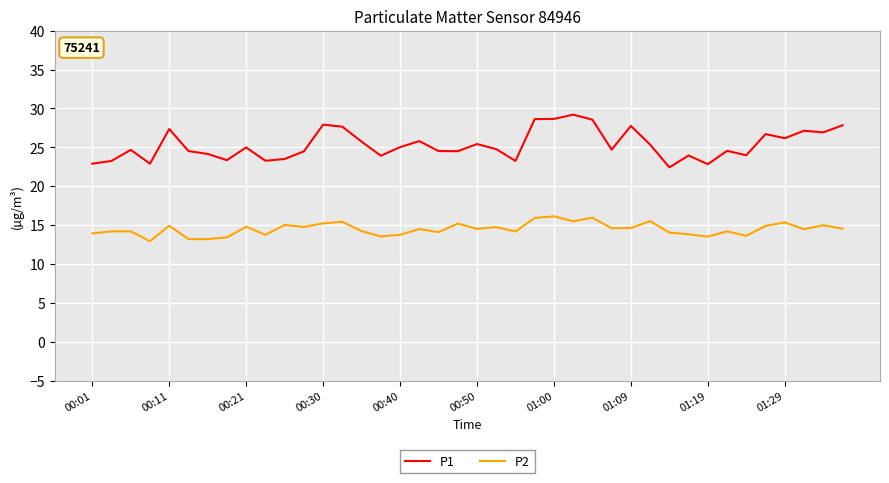

True or false: P2 and P1 intersect in this chart.

False